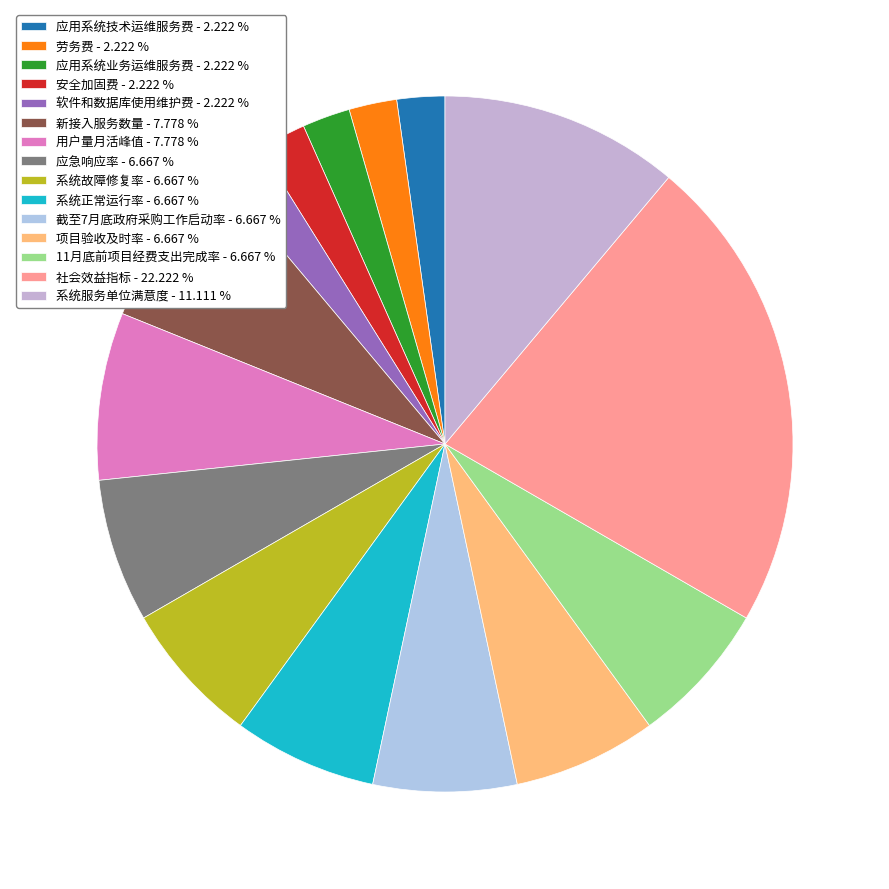

To the nearest percent, what is the difference between the largest and smallest slice percentages?

20%